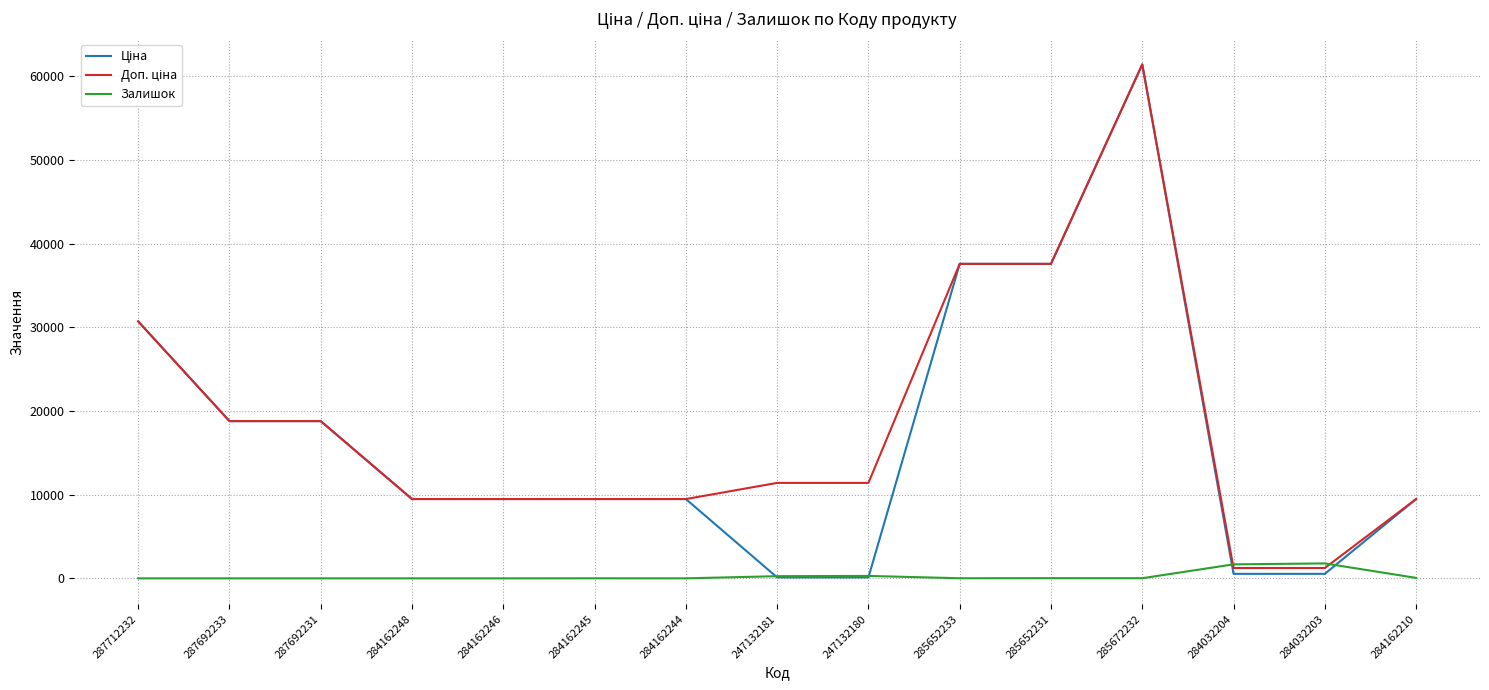

What is the total value across all series at 287692231?

37593.6